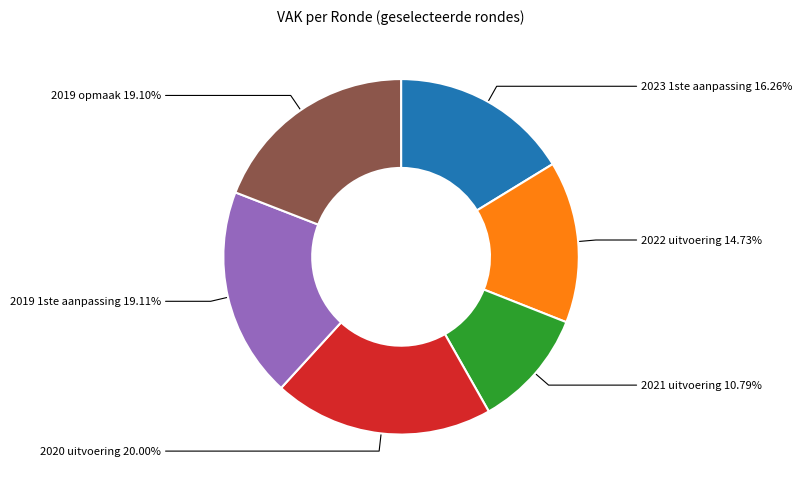

Is there a majority slice in this chart?

No